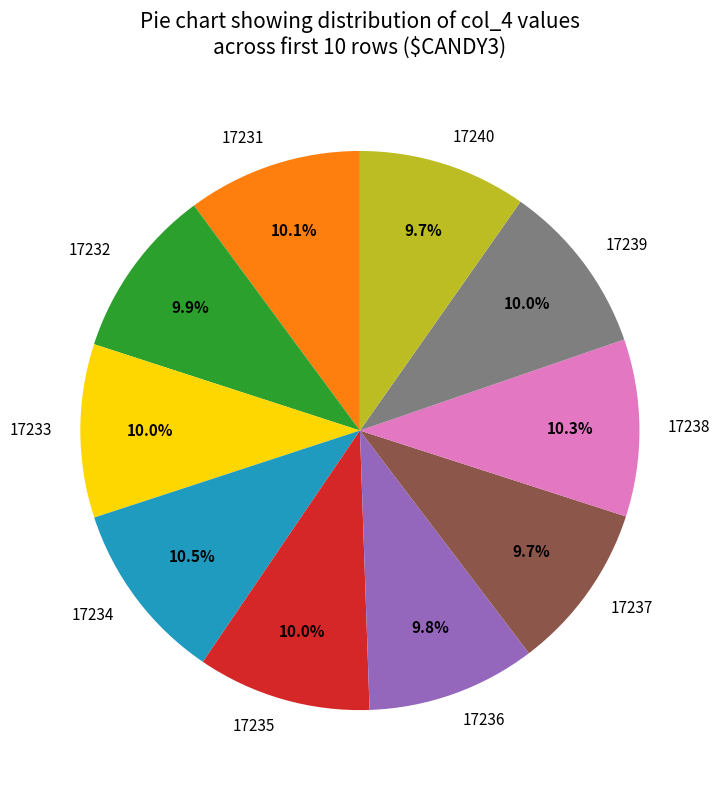

To the nearest percent, what portion does 17237 represent?

10%